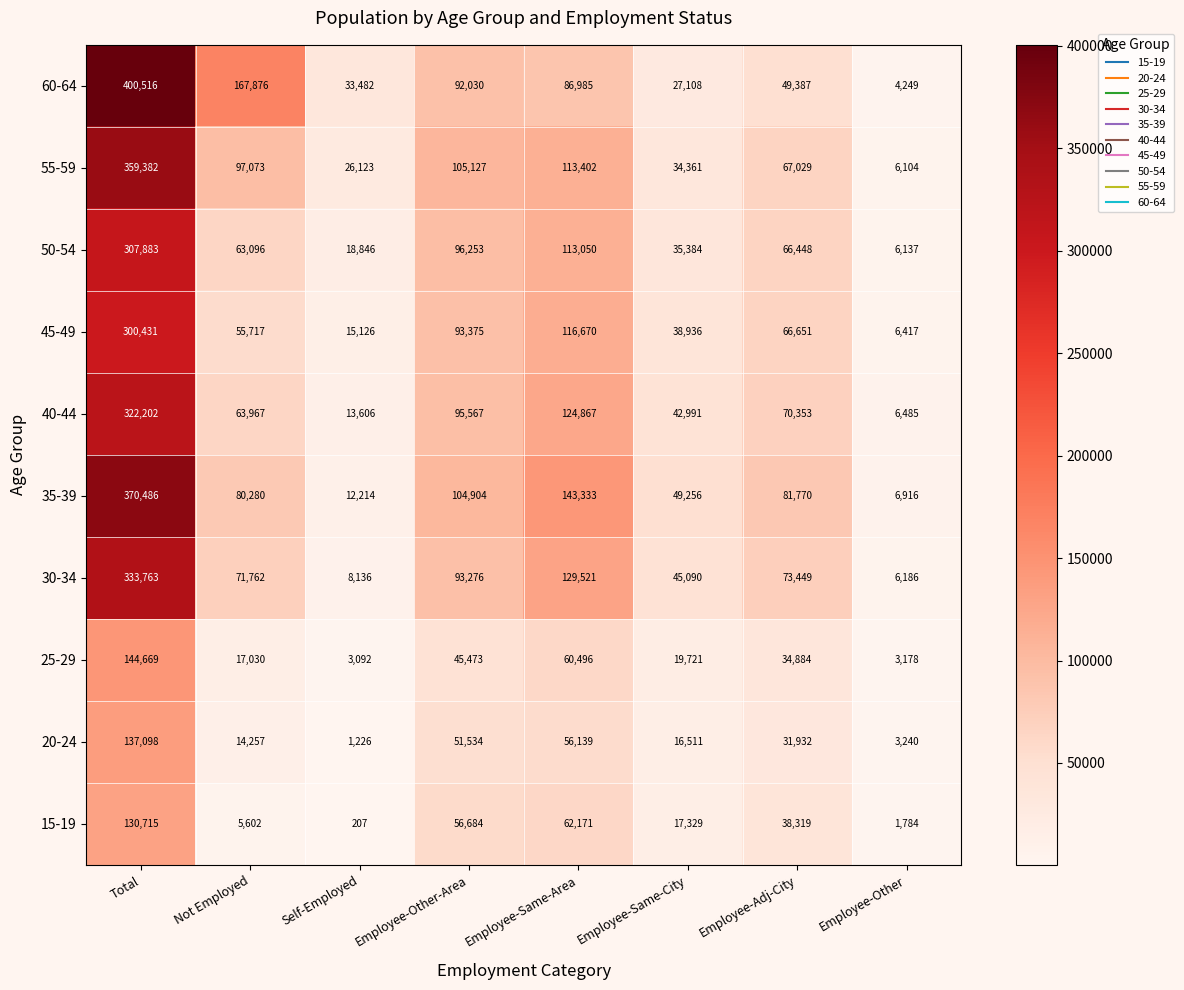

What value does the 50-54 series have at Total, to the nearest 50?

307900